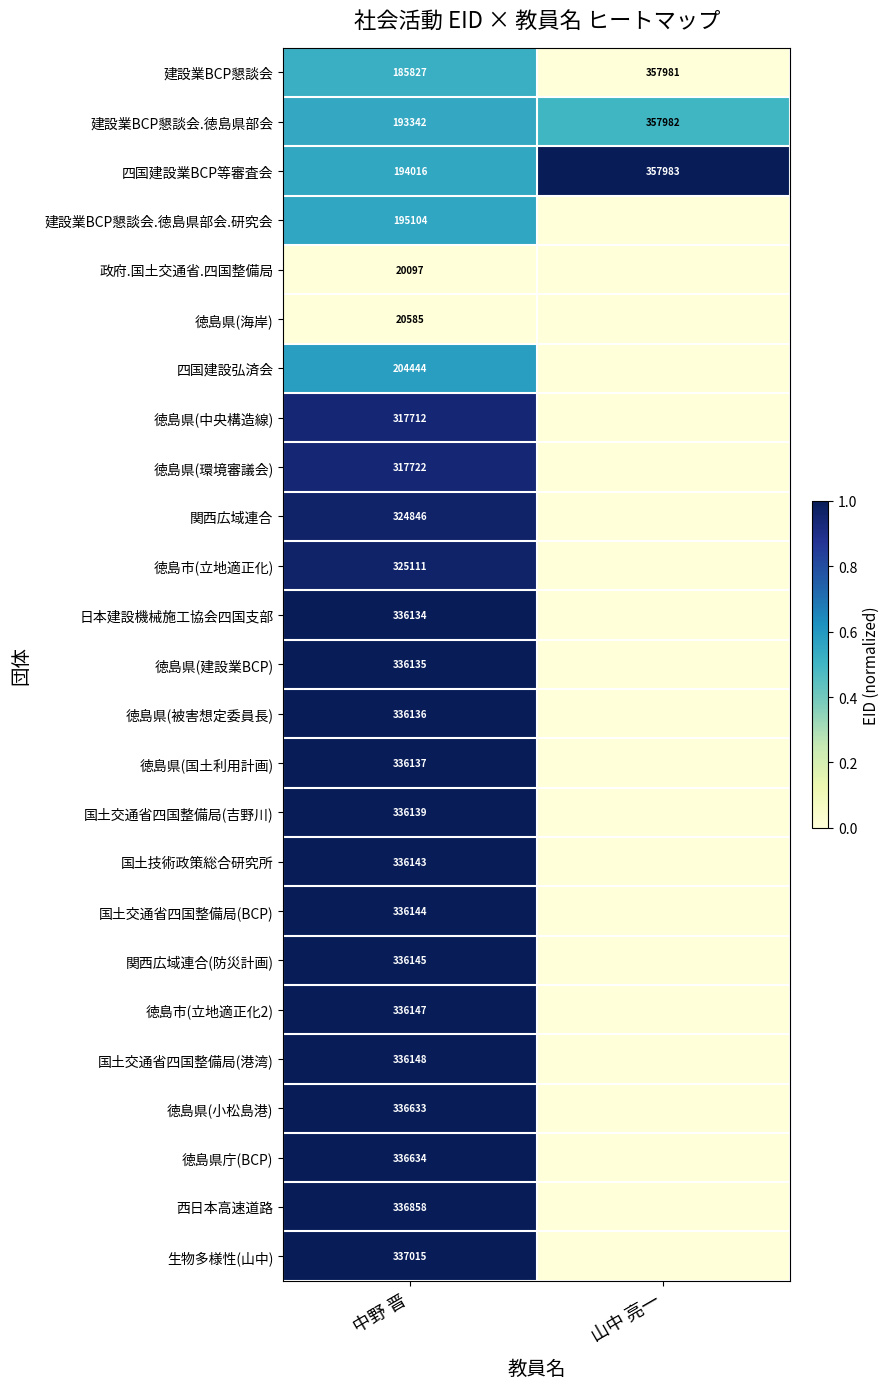

How many series are shown in this chart?

25